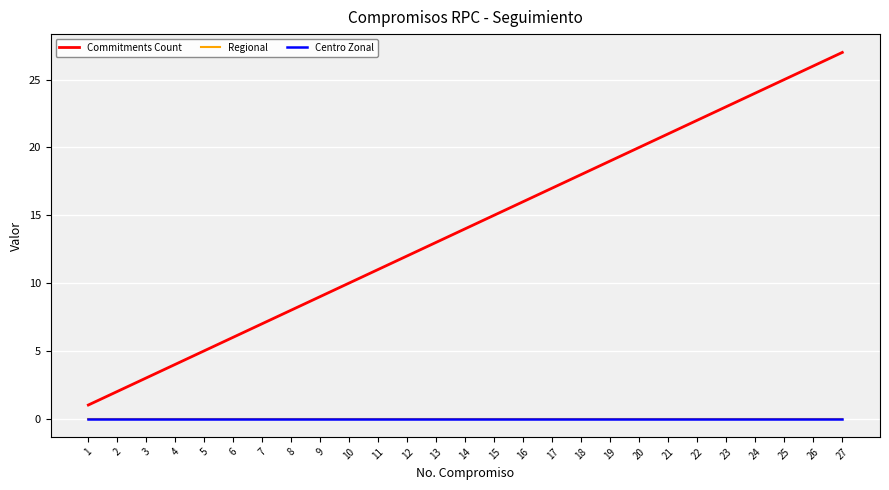

Which series has the largest total across all categories?

Commitments Count